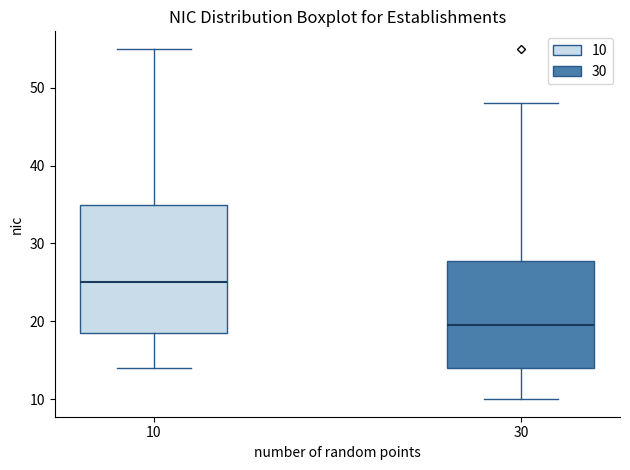

Which box's median line is the highest?

10